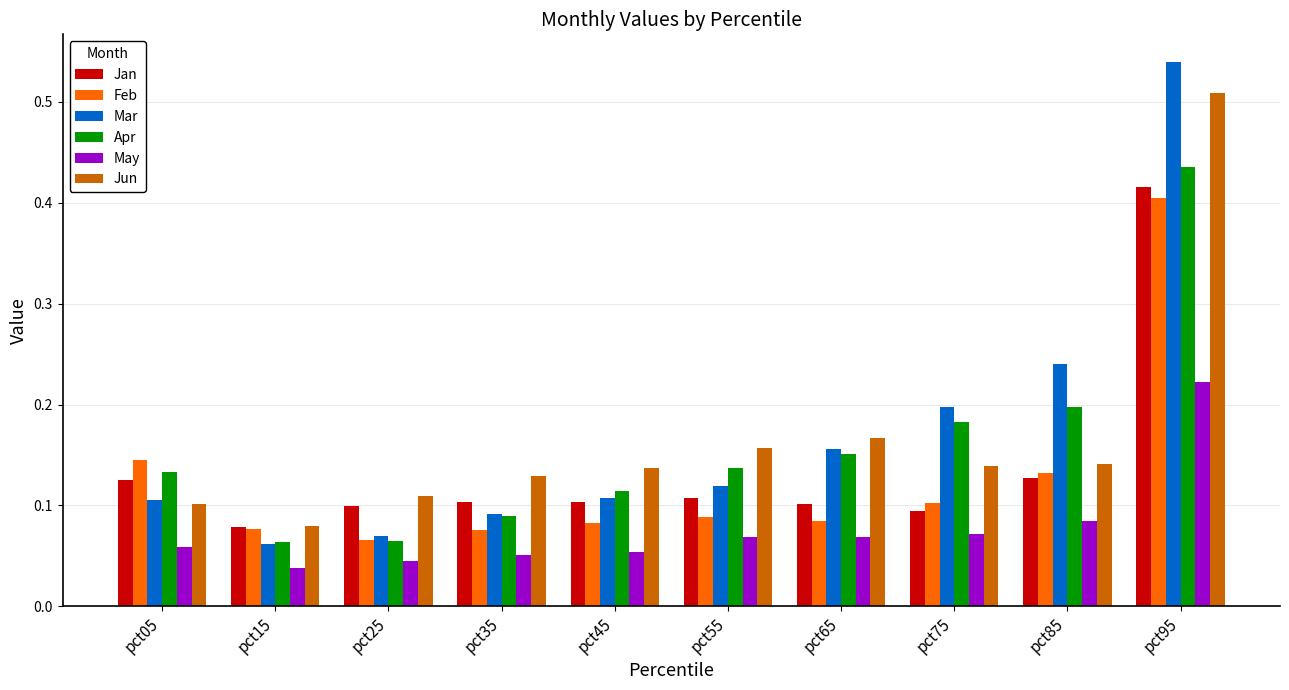

Is the value of Apr at pct15 greater than the value of Jun at pct85?

No